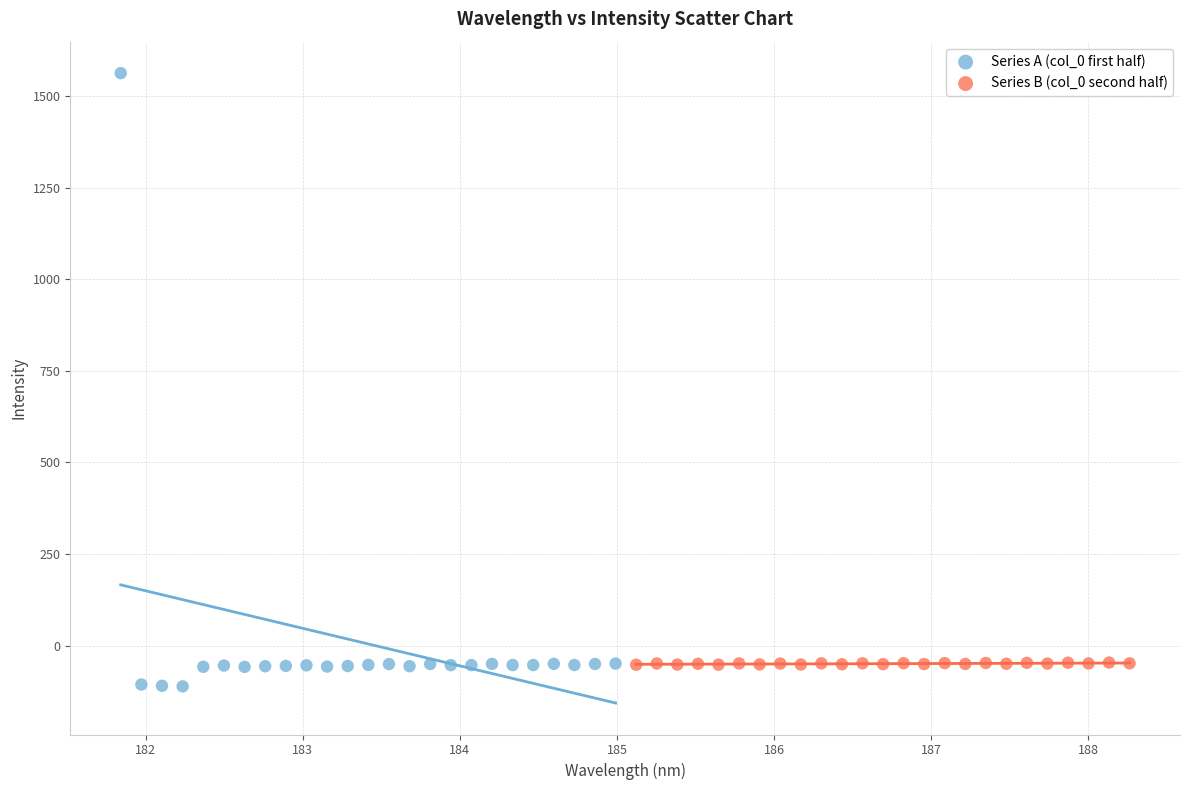

Which series has the largest Y range (max minus min)?

Series A (col_0 first half)